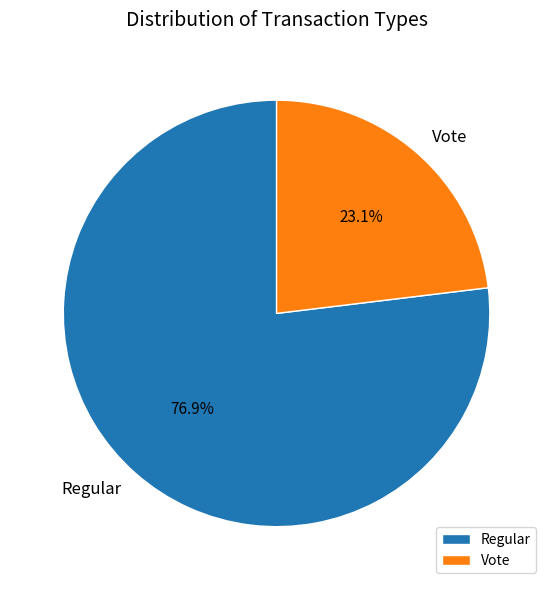

How many segments does this pie chart have?

2